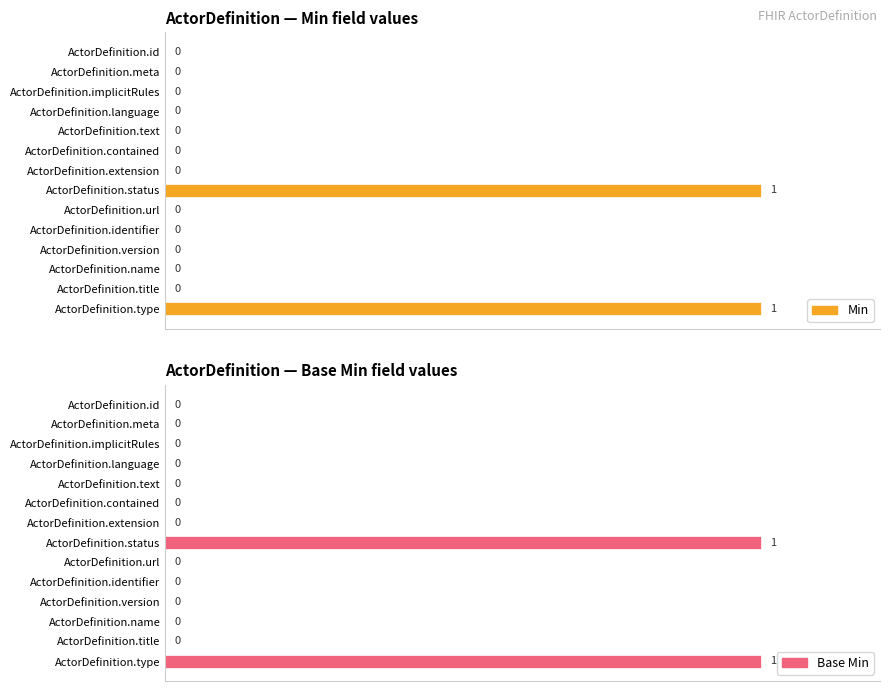

What are all the series names shown in the legend?

Min, Base Min